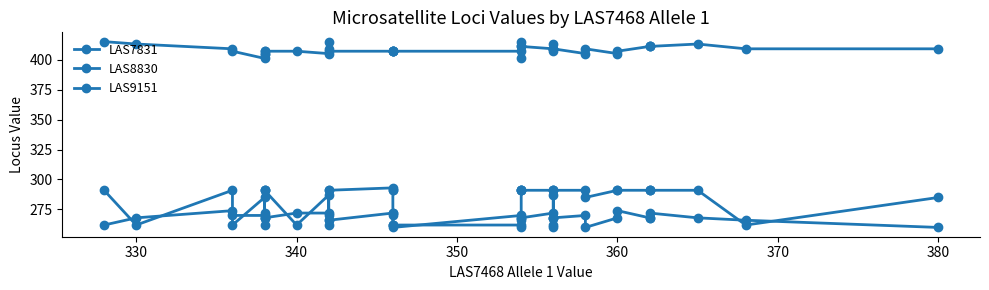

True or false: LAS7831 has more than 1 interior local peaks.

True